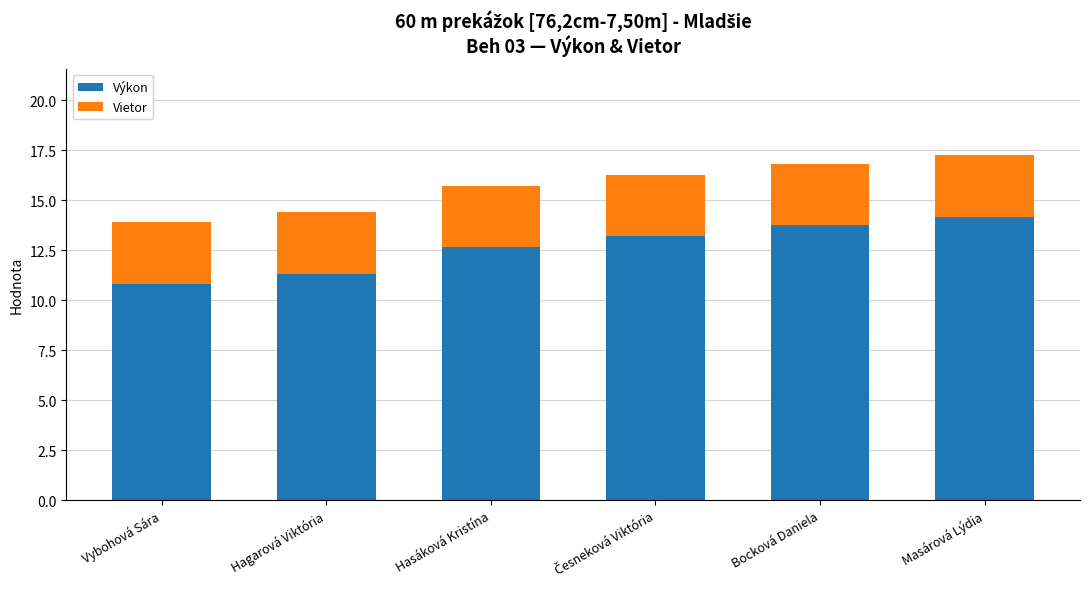

What are all the series names shown in the legend?

Výkon, Vietor